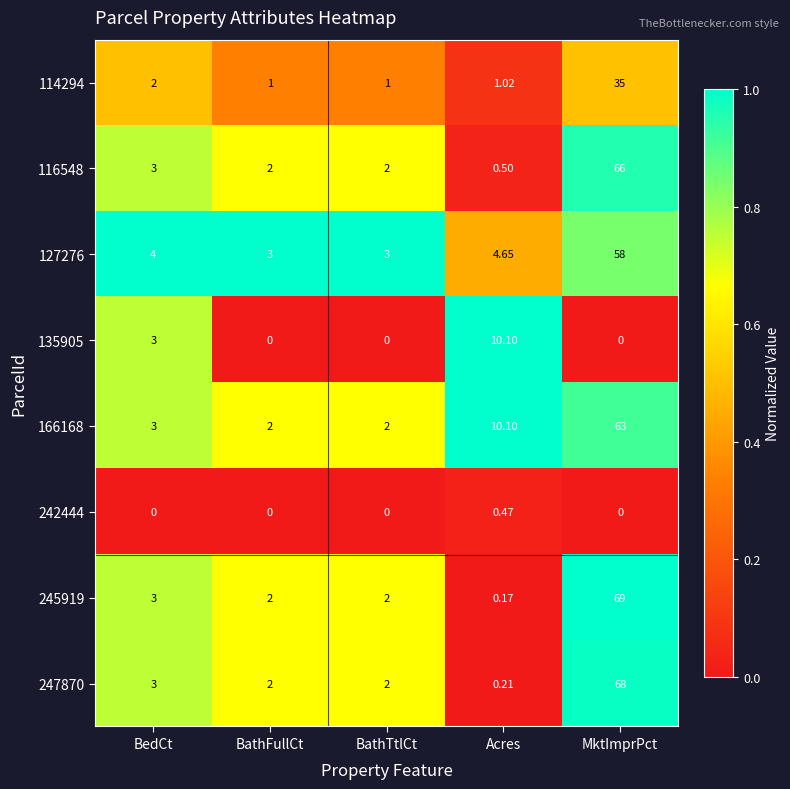

Where is 247870 nearest to the value 34?

BedCt